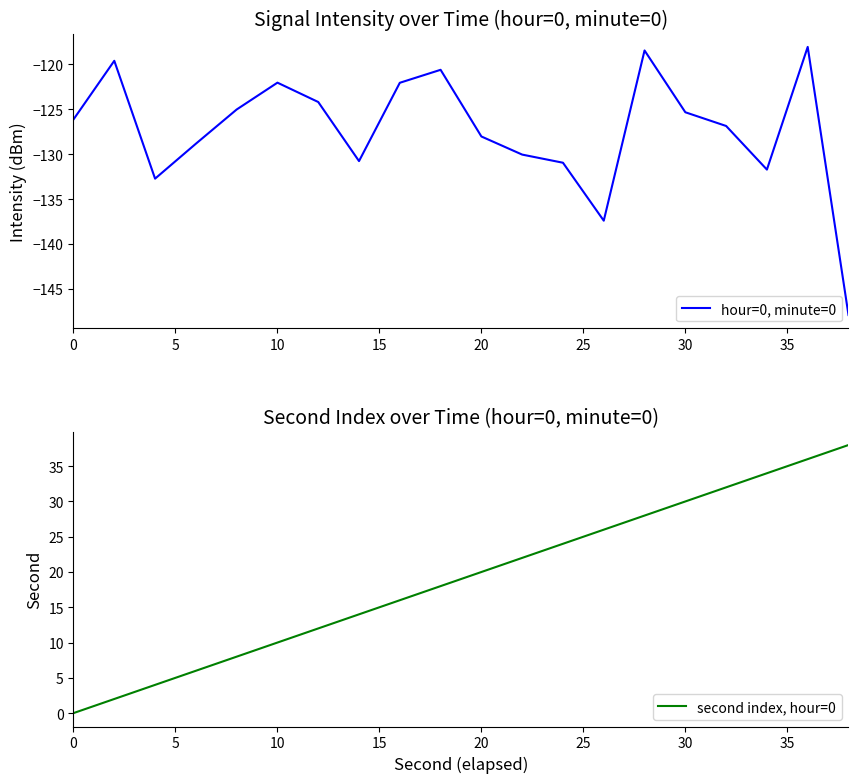

The value of hour=0, minute=0 at 0 is -126.1. True or false?

True